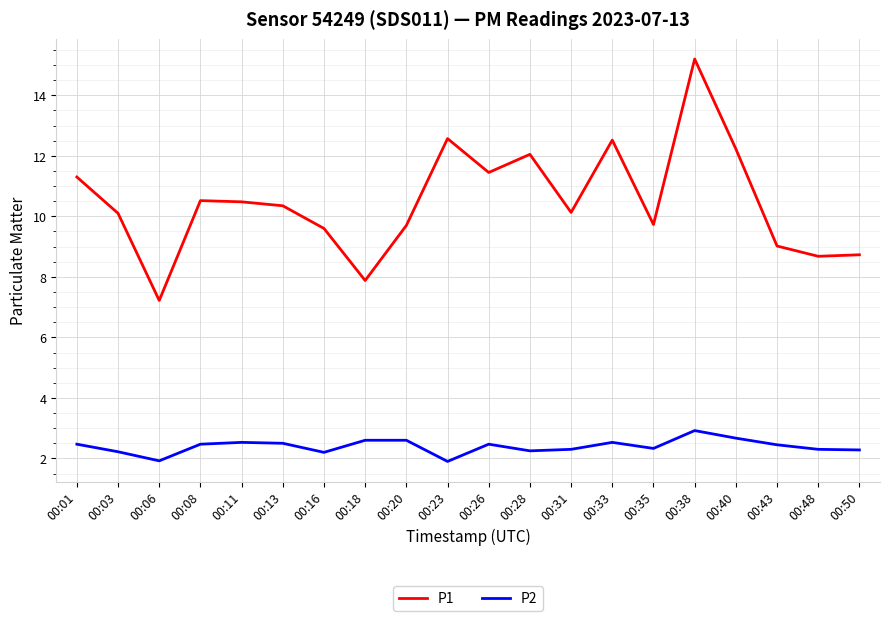

In P2, how many points are lower than both neighbors (excluding endpoints)?

5